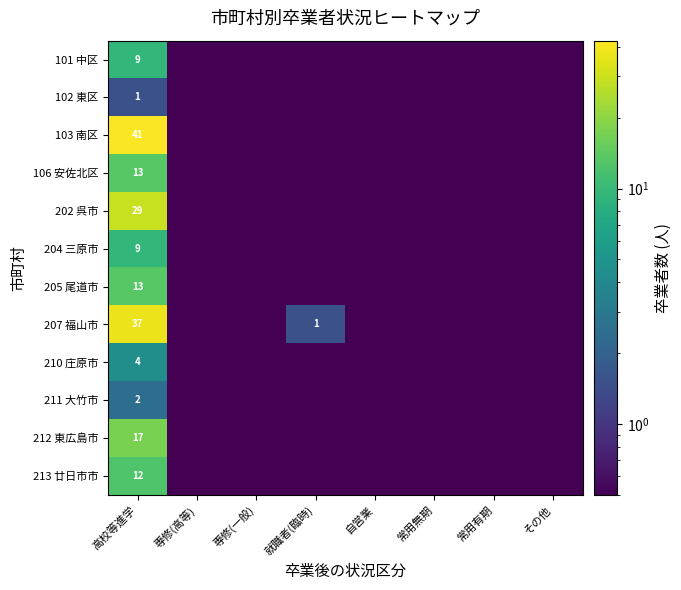

Is the value of 210 庄原市 at 高校等進学 greater than the value of 207 福山市 at 高校等進学?

No